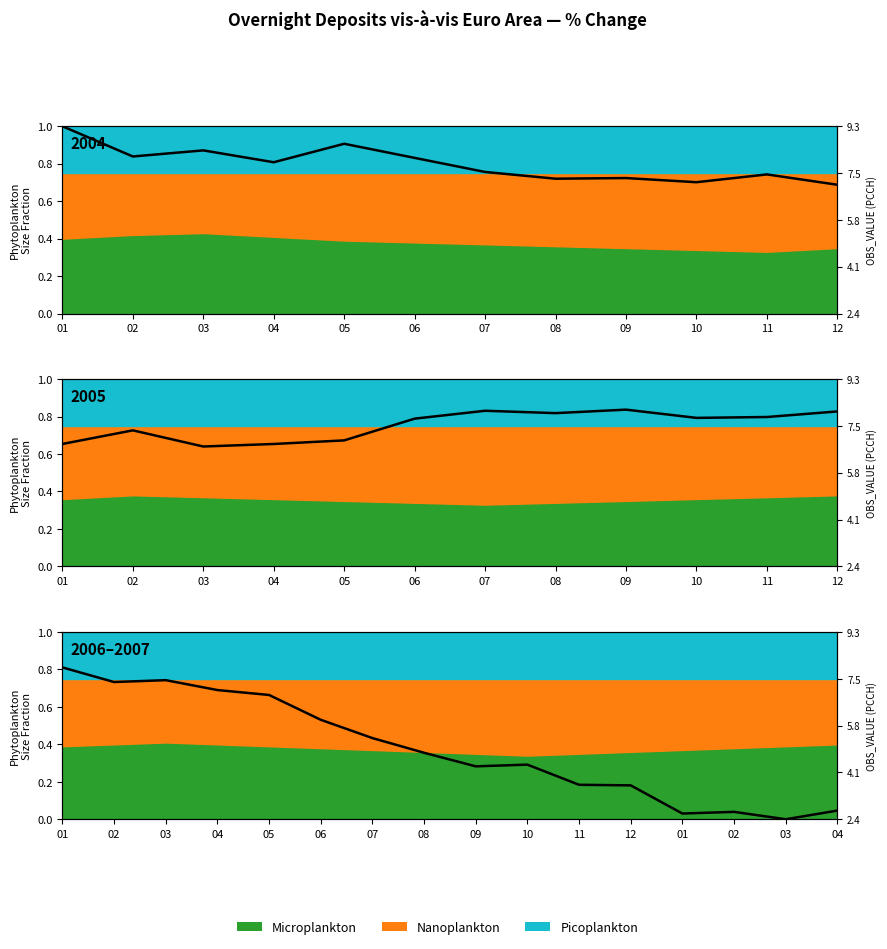

Is it true that the value at 04 is 0.1?

False